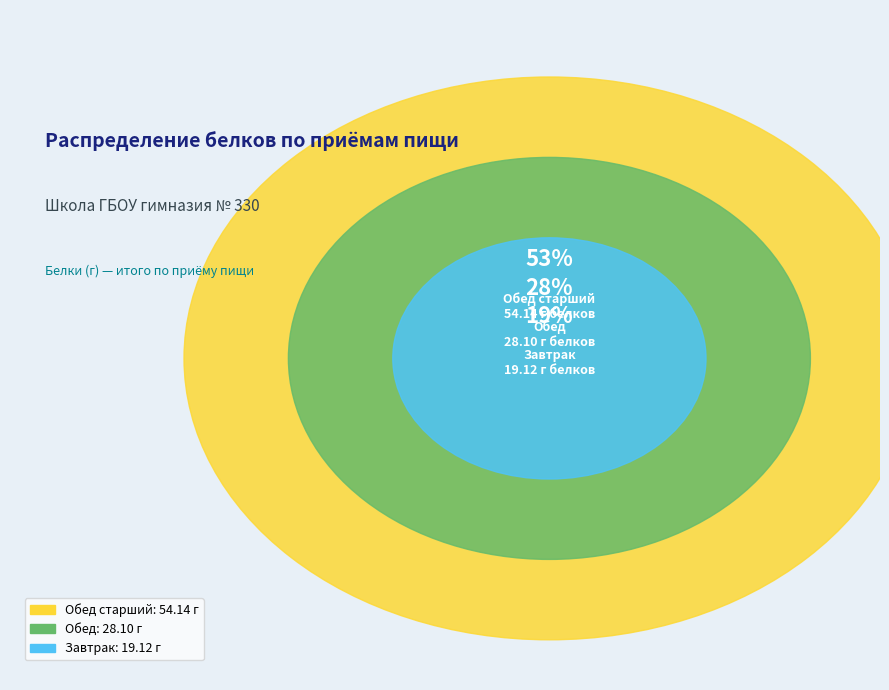

What percentage is the Обед старший slice, to the nearest percent?

53%